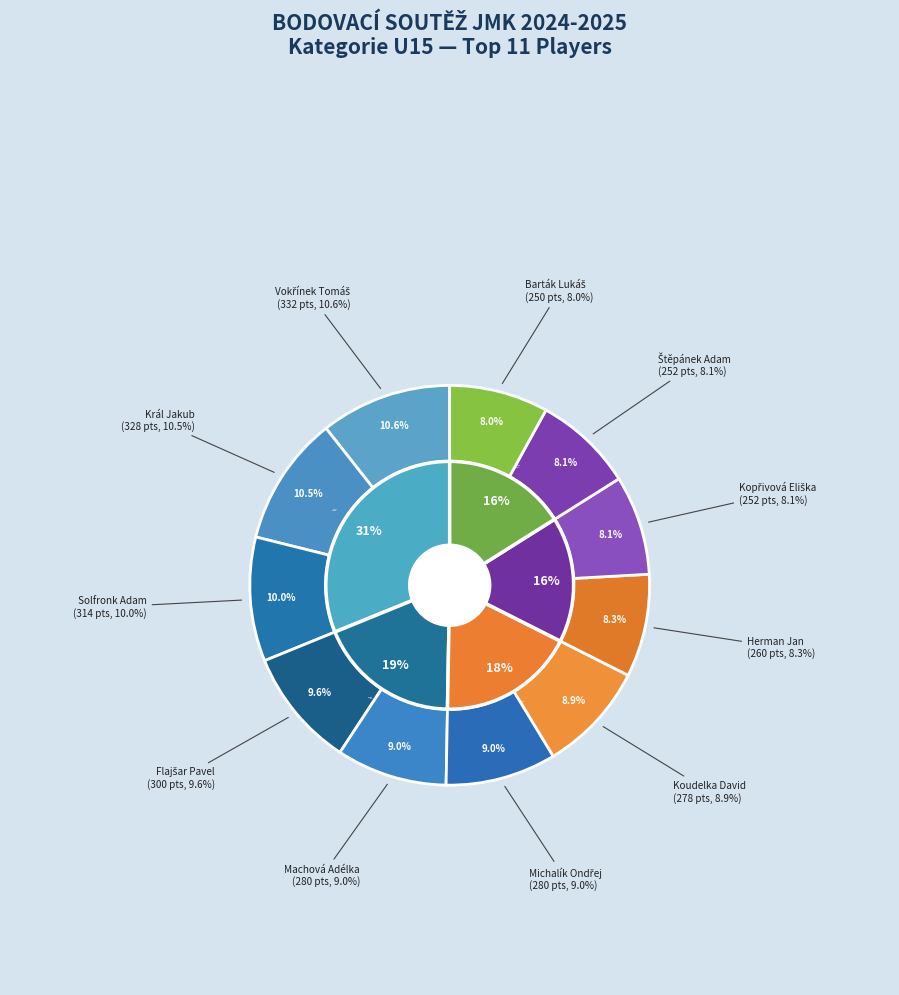

To the nearest percent, what portion does Machová Adélka represent?

9%